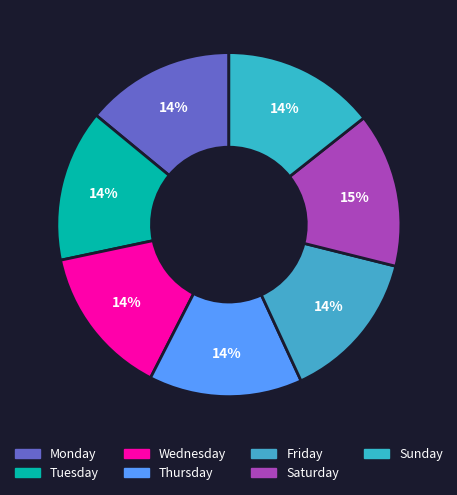

What is the change in value from Wednesday to Friday?

+0.1